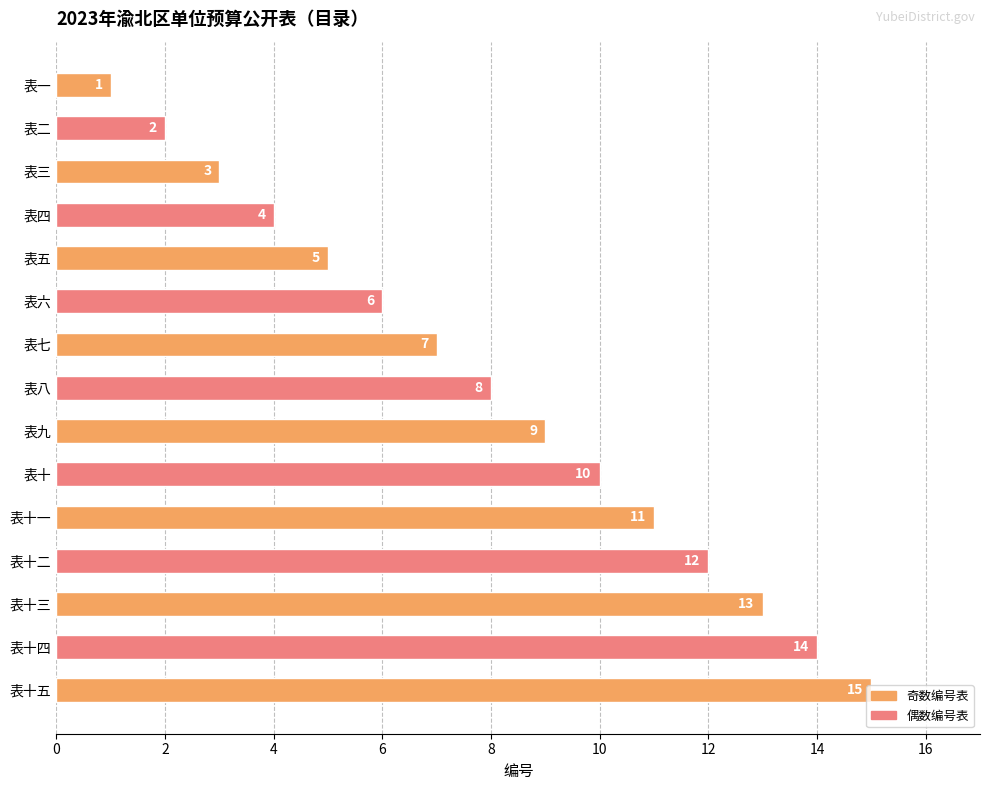

At which category does the chart reach its peak across all series?

表十五